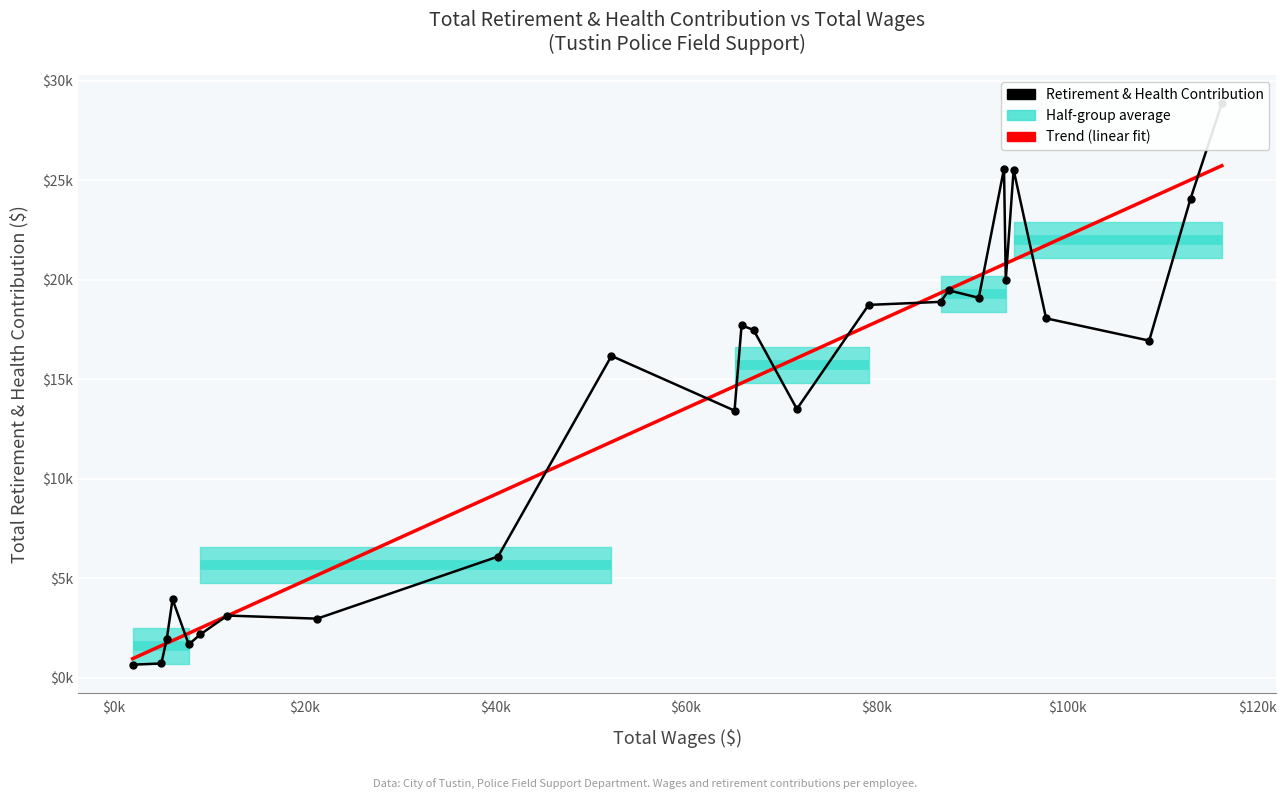

Is the value of Total Retirement & Health Contribution at $-20k greater than the value of Trend (linear fit) at 13?

Yes